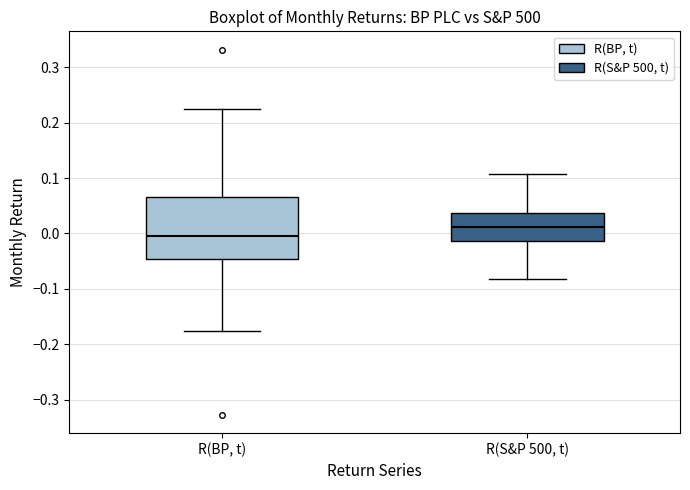

Which box has the lowest median line?

R(BP, t)